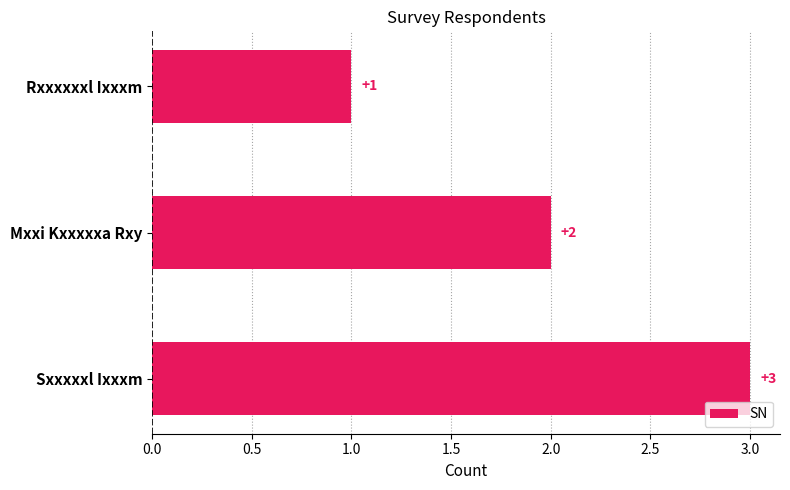

What is the difference between the maximum and minimum values?

2